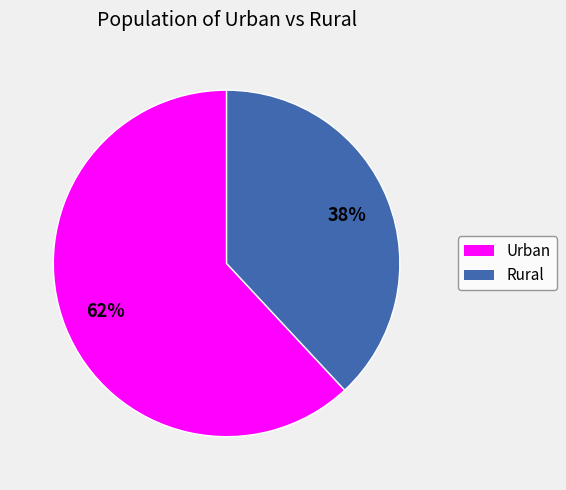

What percentage is the Rural slice, to the nearest percent?

38%